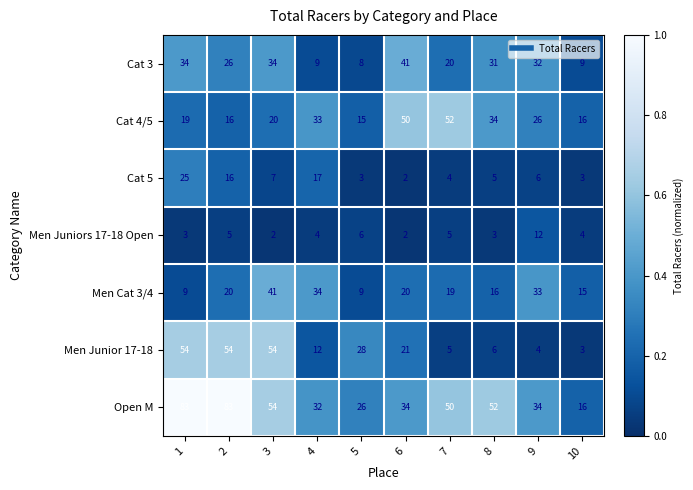

What is the difference between the maximum and minimum values in the Men Junior 17-18 series?

51